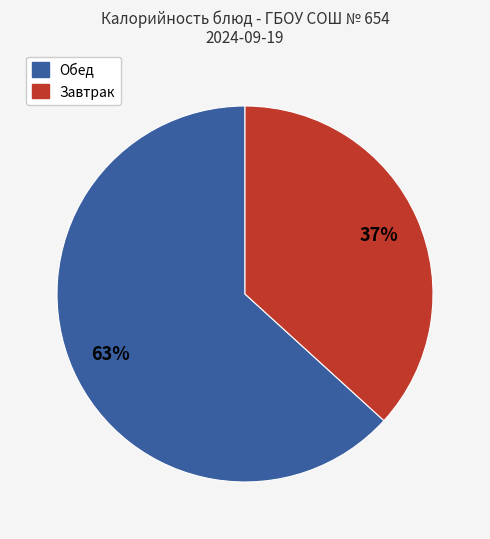

How many segments does this pie chart have?

2